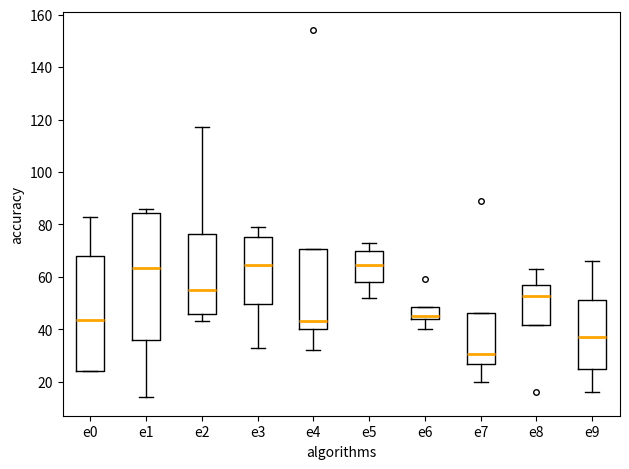

Reading left to right, read every box against the y-axis: the position of its median line, the range the box covers, and the ends of its whiskers. The values are not printed on the chart, so give them approximately, as read against the axis.

e0: median 44, box 24 to 68, whiskers 24 to 84
e1: median 64, box 36 to 84, whiskers 14 to 86
e2: median 56, box 46 to 76, whiskers 44 to 118
e3: median 64, box 50 to 76, whiskers 34 to 80
e4: median 44, box 40 to 70, whiskers 32 to 70
e5: median 64, box 58 to 70, whiskers 52 to 74
e6: median 46, box 44 to 48, whiskers 40 to 48
e7: median 30, box 26 to 46, whiskers 20 to 46
e8: median 52, box 42 to 58, whiskers 42 to 64
e9: median 38, box 26 to 52, whiskers 16 to 66